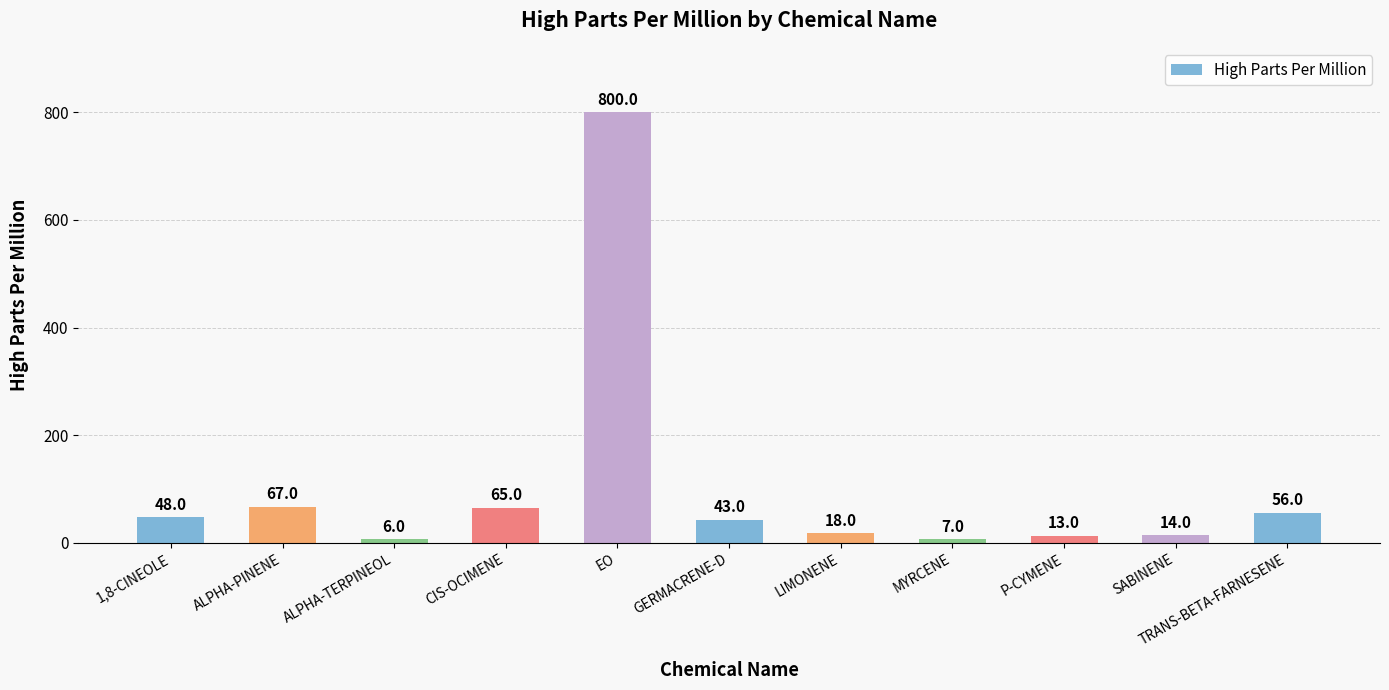

Which has a higher value, ALPHA-PINENE or 1,8-CINEOLE?

ALPHA-PINENE